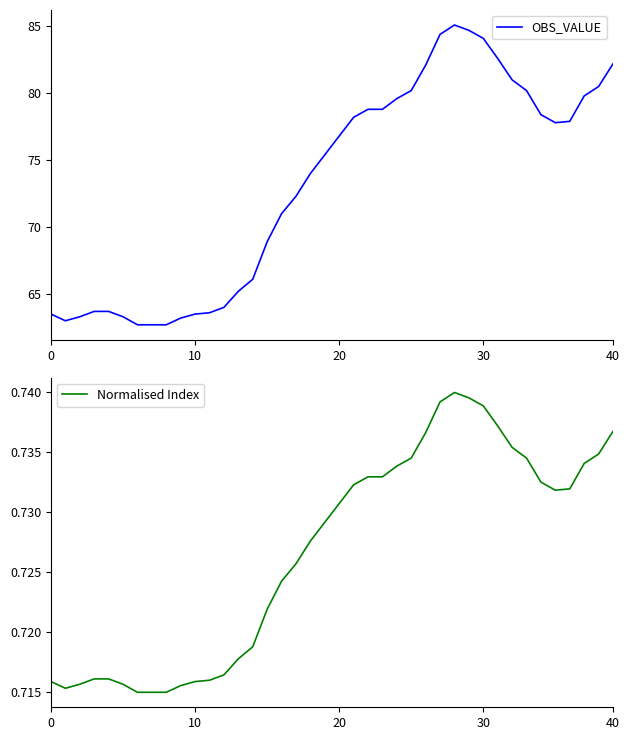

At which category does the chart reach its minimum across all series?

6